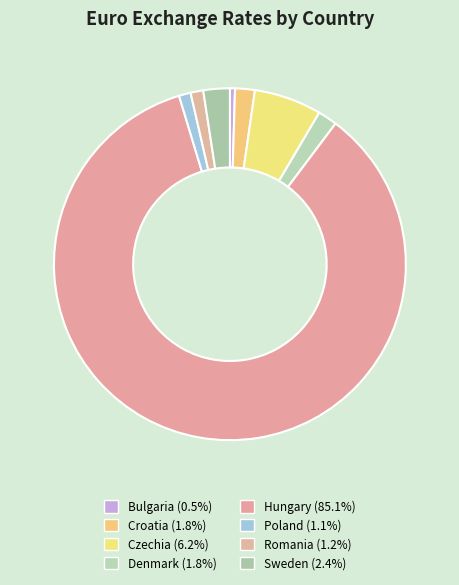

Is the sum of Poland and Czechia greater than half?

No